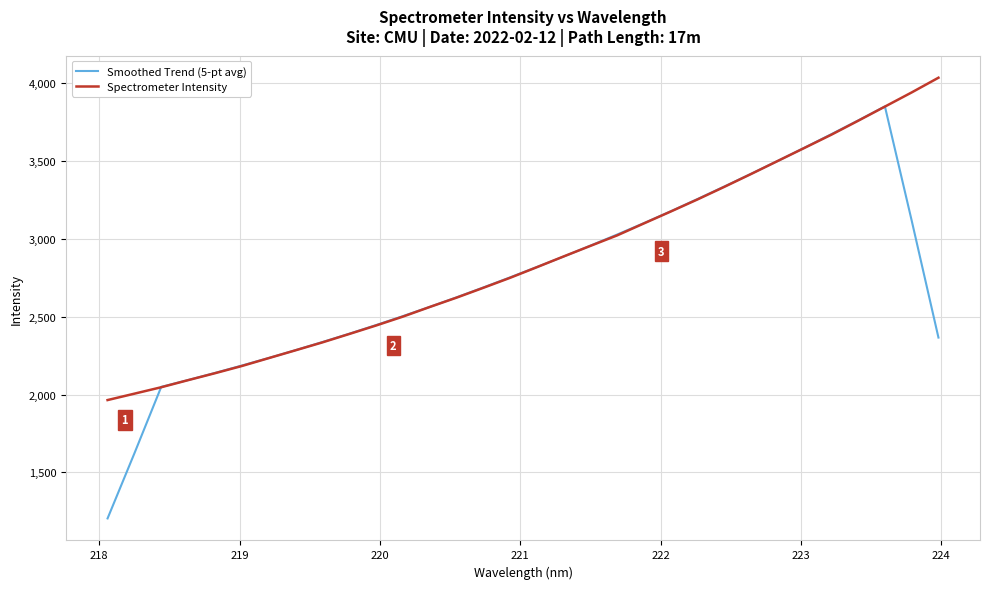

Is this an area chart (filled region under the line)?

No